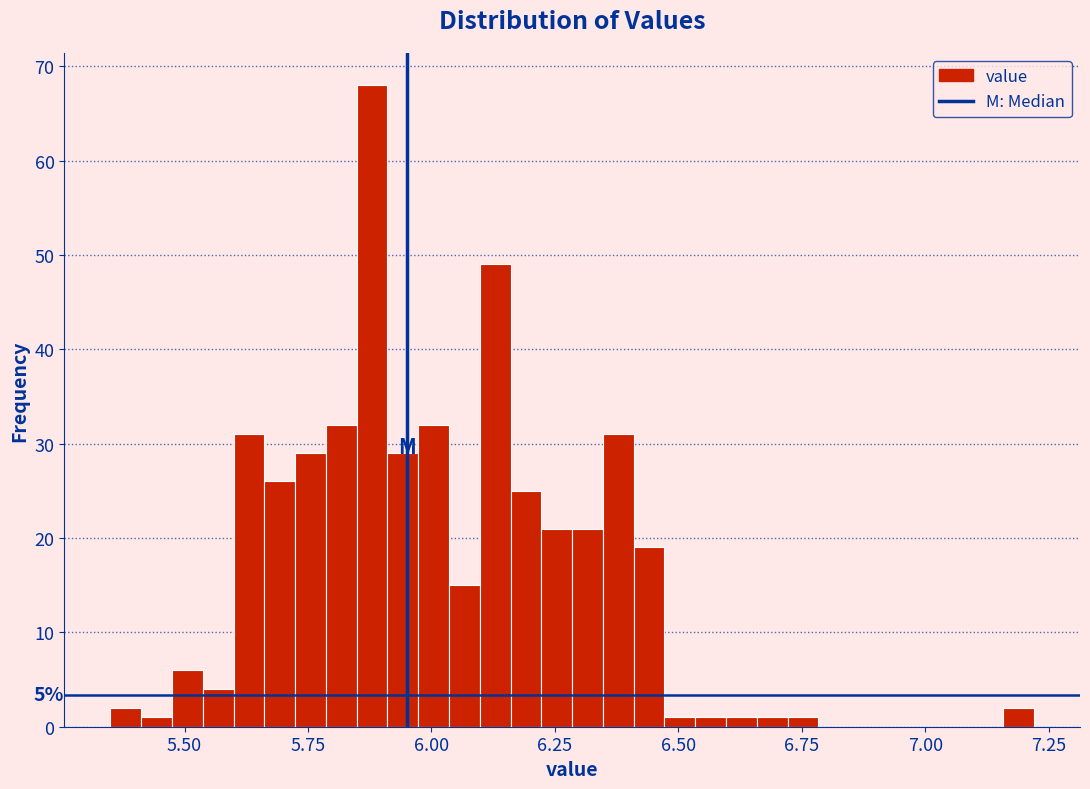

Read against the x-axis, roughly where is the centre of the tallest bar?

5.90